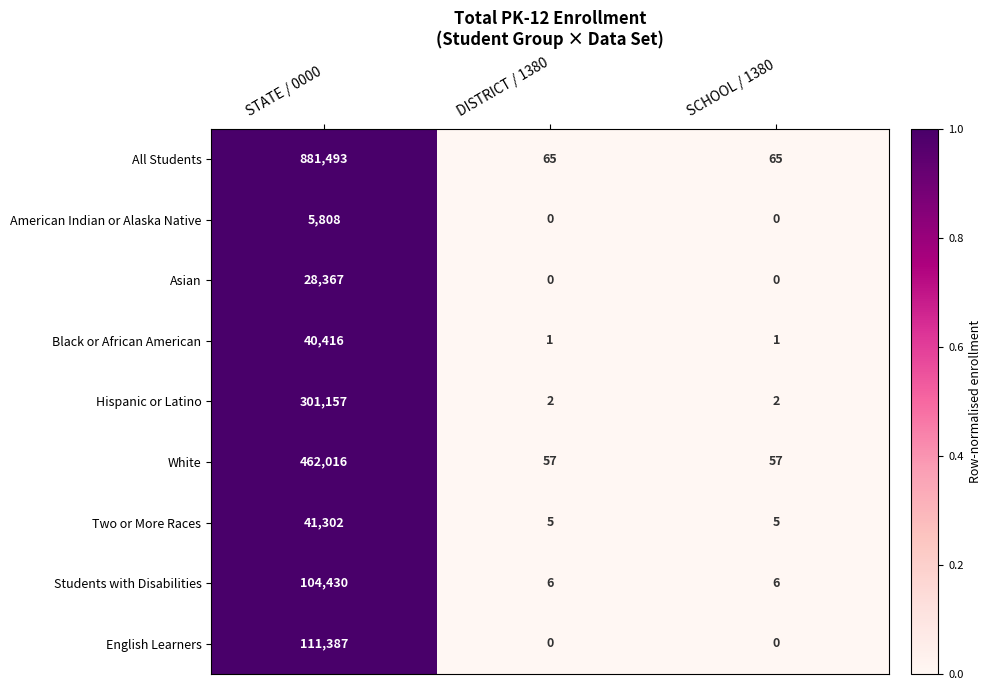

How many data points in White are above 57?

1